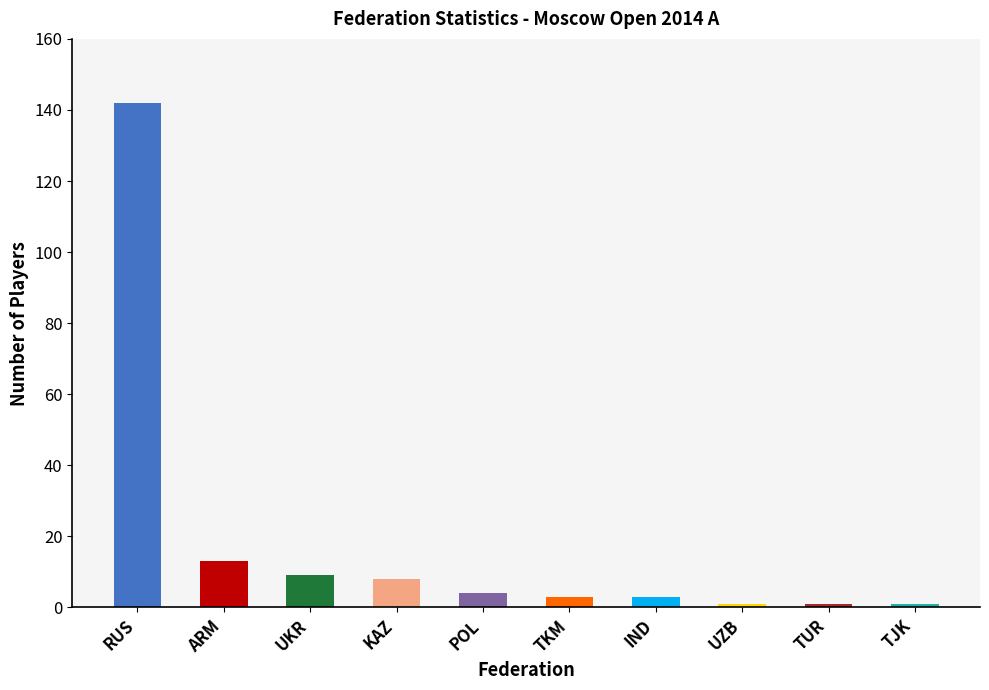

What is the difference between the values at POL and TUR?

3